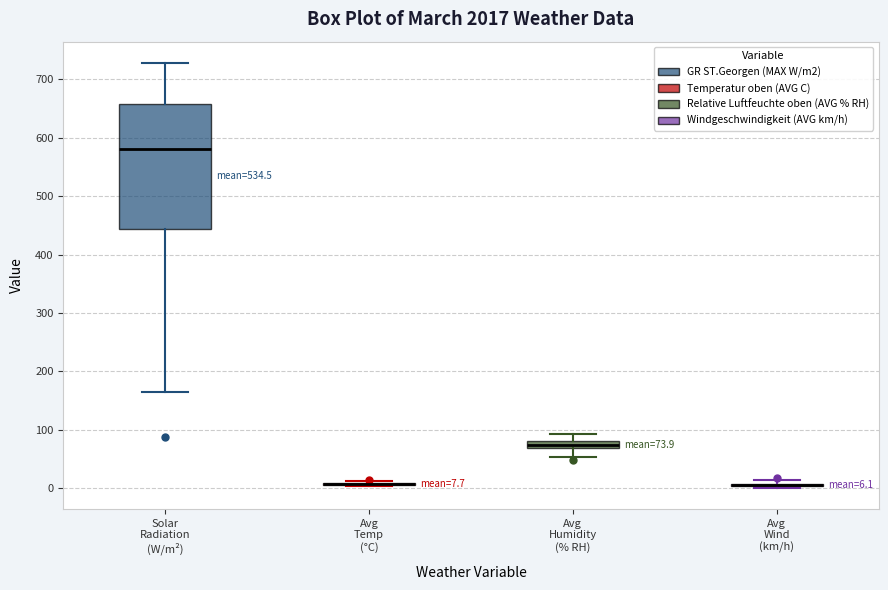

Which box is the tallest, from its lower edge to its upper edge?

Solar Radiation (W/m²)